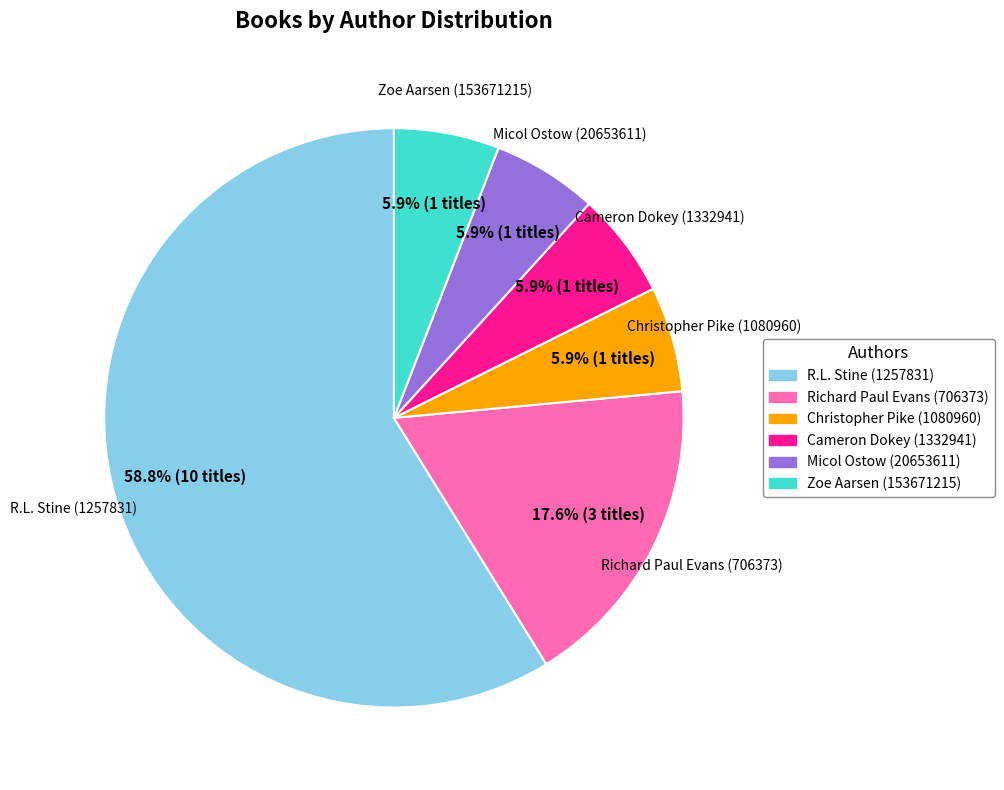

Count the number of slices in the pie.

6